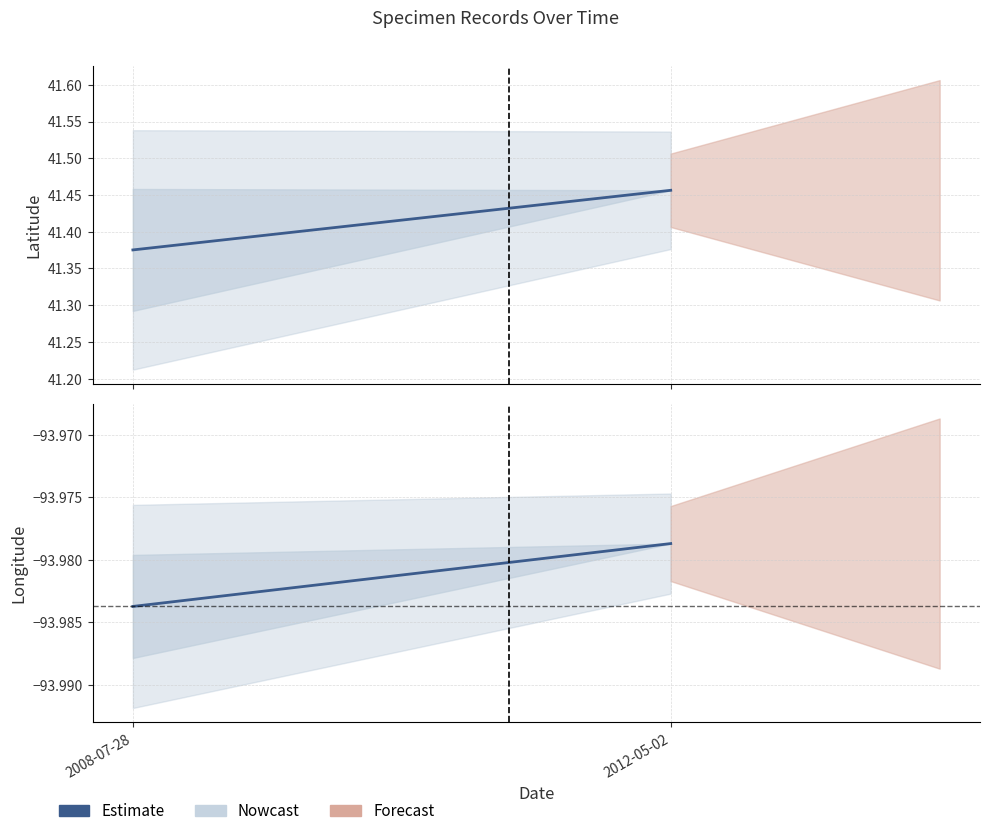

What is the label of the 2nd point from the right?

2008-07-28